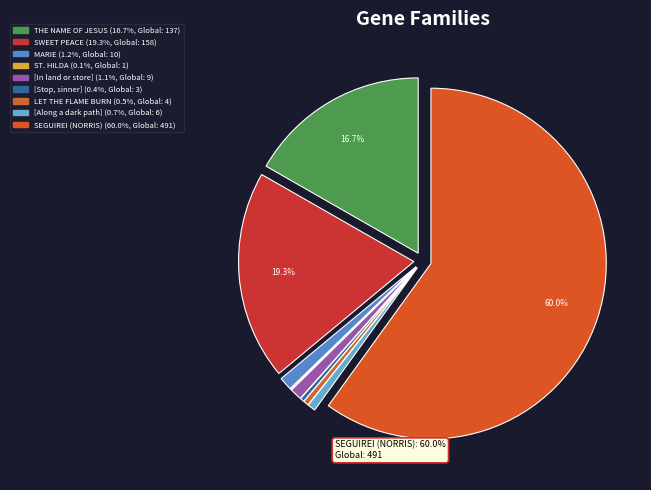

To the nearest percent, what is the difference between the [Along a dark path] and THE NAME OF JESUS slice percentages?

16%